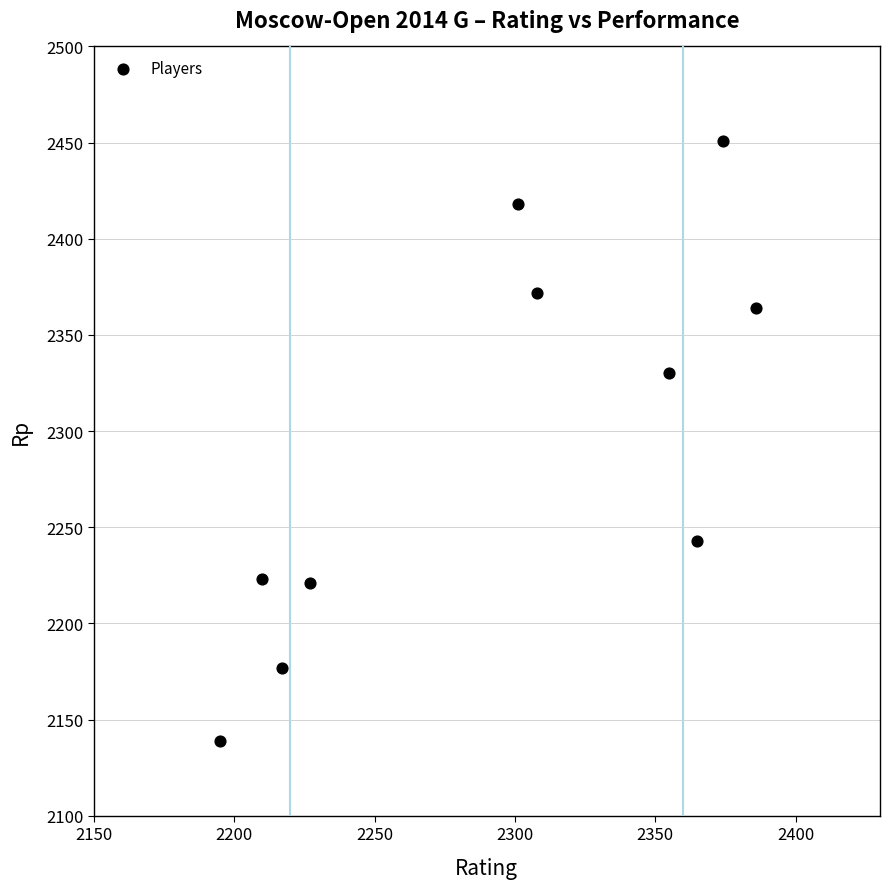

What Y value in the scatter plot is closest to 2295?

2330